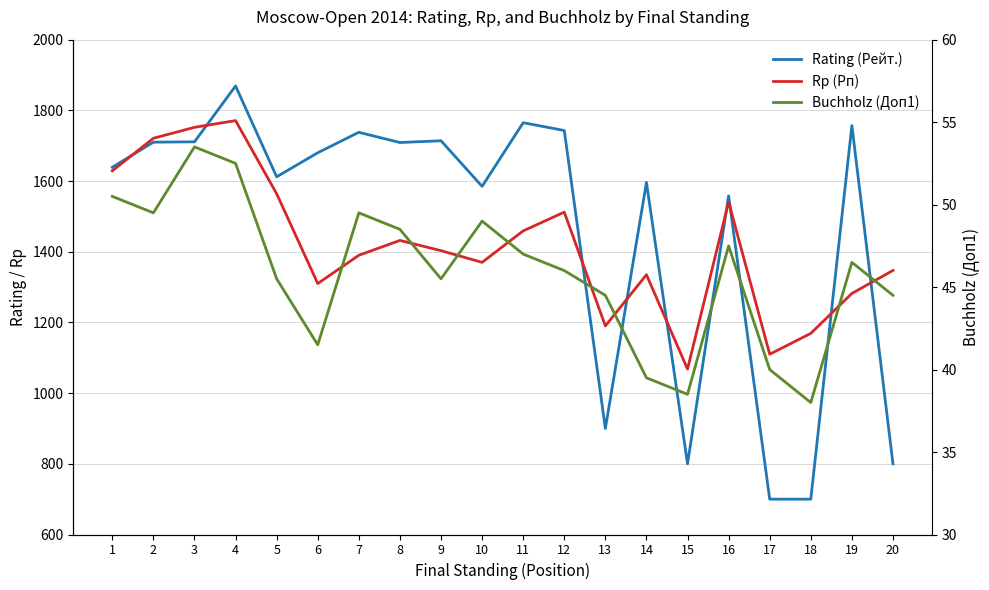

What is the average value of the Rating (Рейт.) series?

1464.3